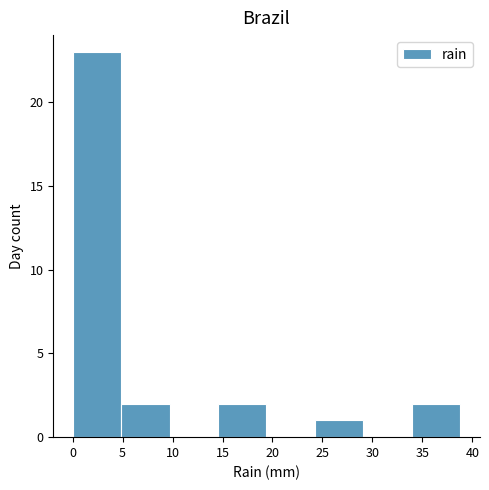

Over which range of the x-axis is the bar tallest?

0.00 to 4.85